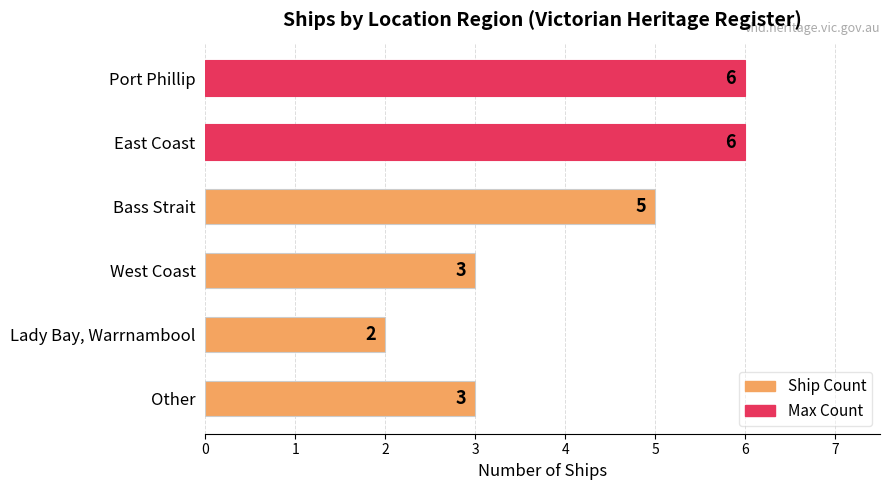

Reading top to bottom, transcribe all the data shown in this chart.

Port Phillip=6	East Coast=6	Bass Strait=5	West Coast=3	Lady Bay, Warrnambool=2	Other=3